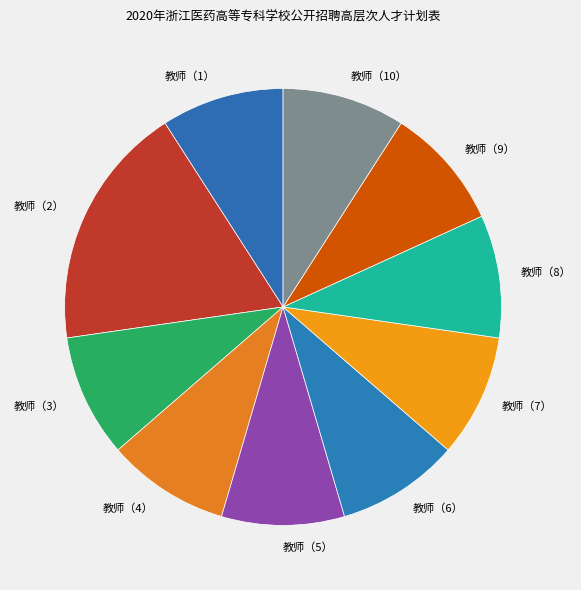

Is the sum of 教师（7） and 教师（2） greater than half?

No